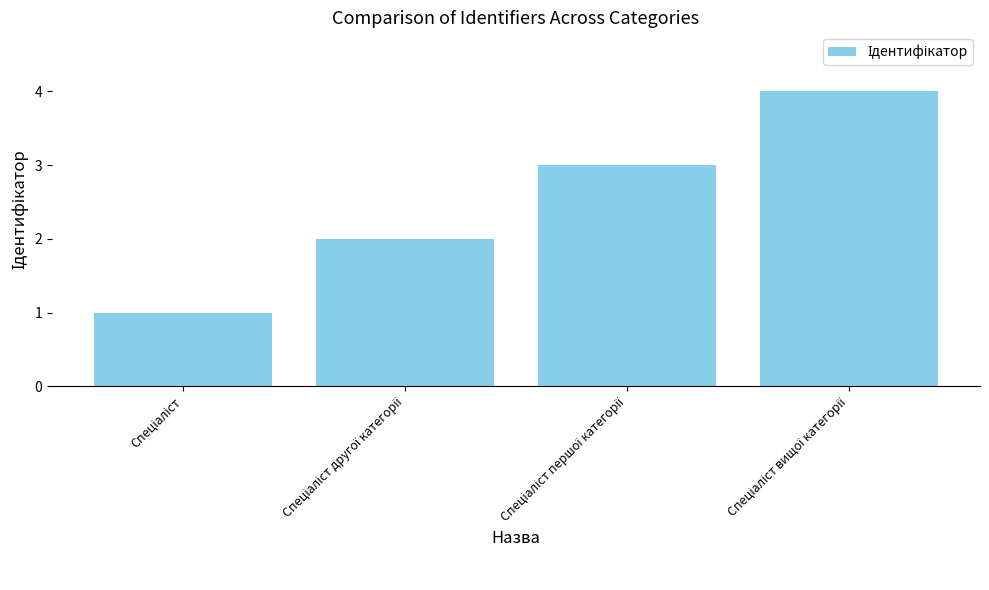

What is the greatest value displayed?

4